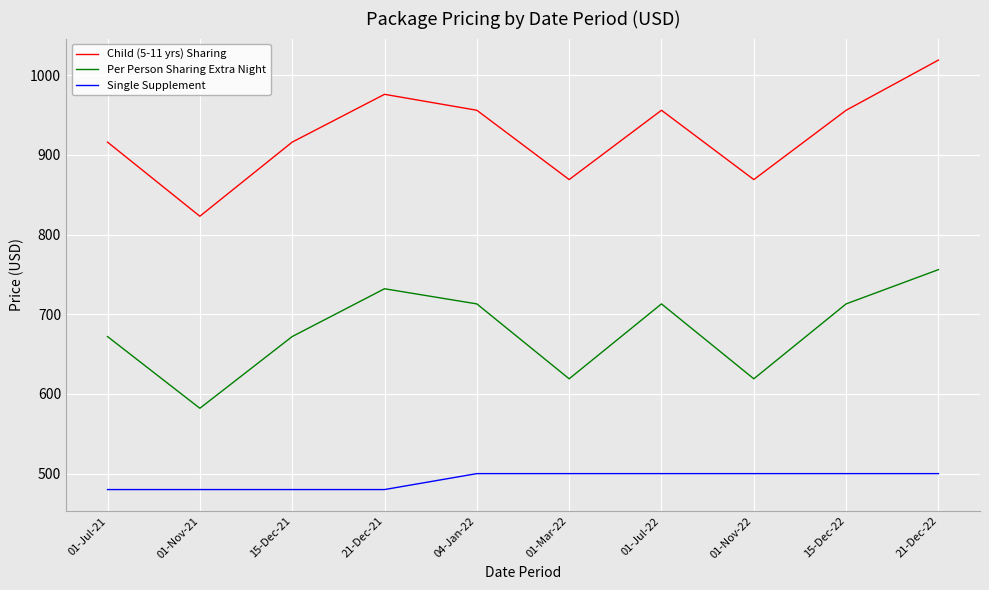

True or false: Single Supplement and Per Person Sharing Extra Night cross at least once.

False